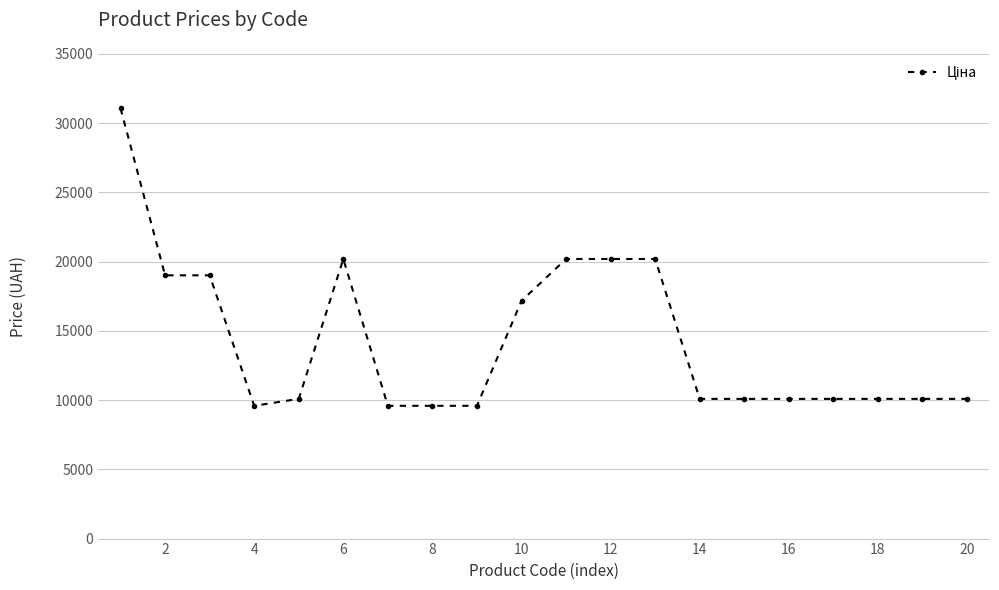

What is the minimum value shown in the chart?

9585.4